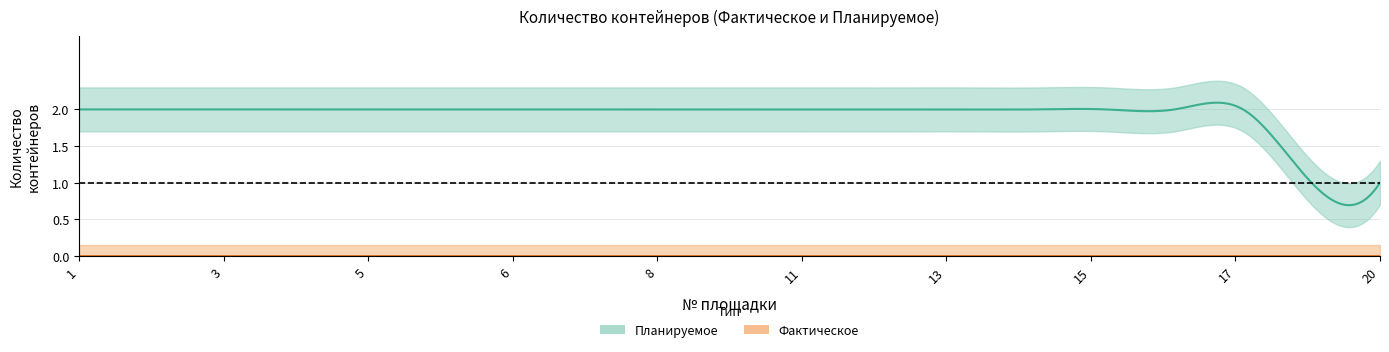

True or false: Фактическое and Планируемое intersect in this chart.

False